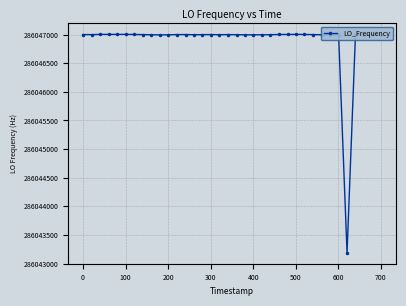

True or false: the data has more than 1 interior local peaks.

True